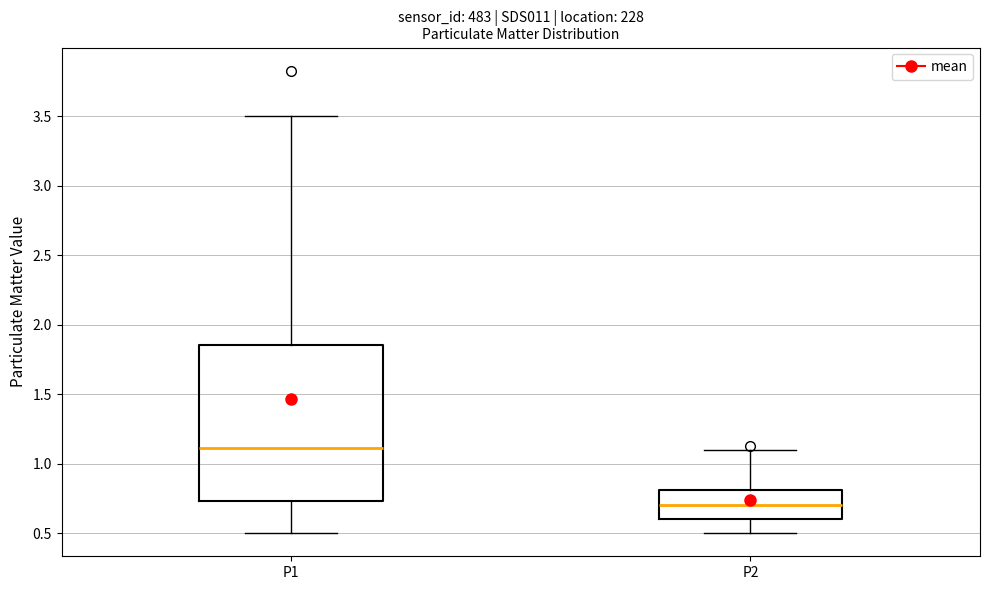

Which box has the highest median line?

P1